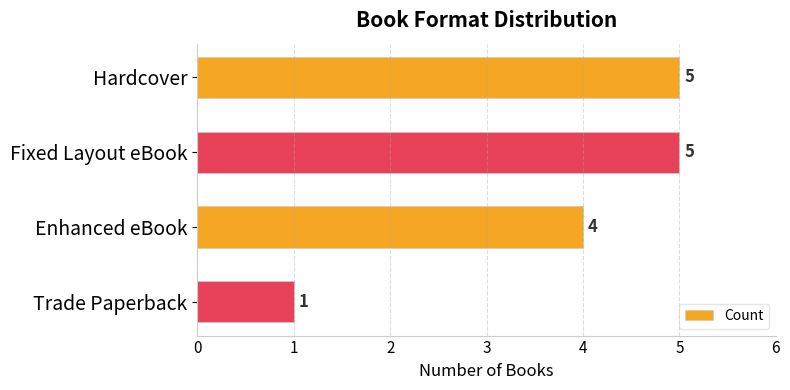

The chart shows a value of 3 at Hardcover. True or false?

False